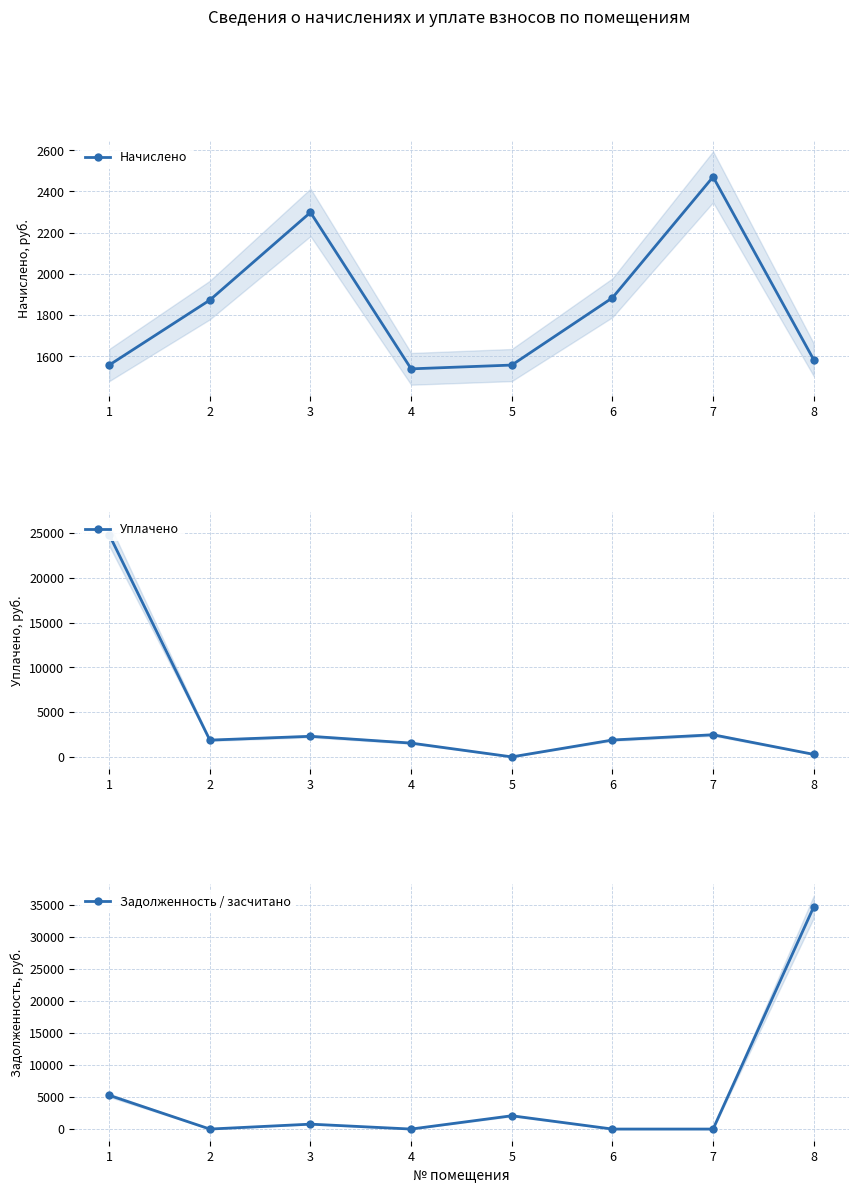

Reading right to left, what are all the values shown in this chart?

Начислено: 1583.7	2470.9	1884.3	1558.0	1539.7	2298.6	1873.3	1558.0
Уплачено: 278.9	2470.9	1884.3	0.0	1539.7	2298.6	1873.3	24812.8
Задолженность / засчитано: 34710.2	0.0	0.0	2077.4	0.0	766.2	0.0	5269.3